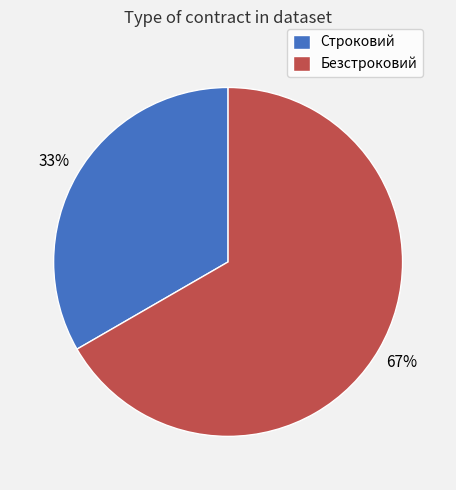

Combined, do Строковий and Безстроковий account for over 50%?

Yes